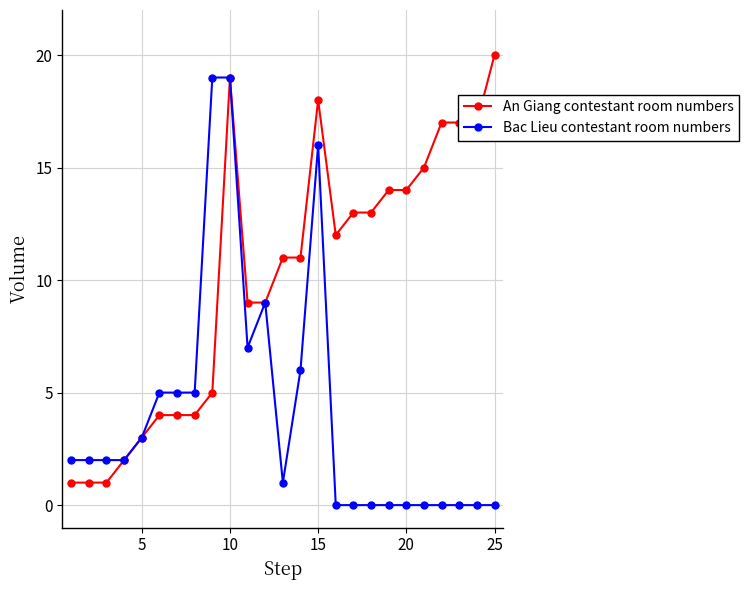

How many distinct data groups are displayed?

2